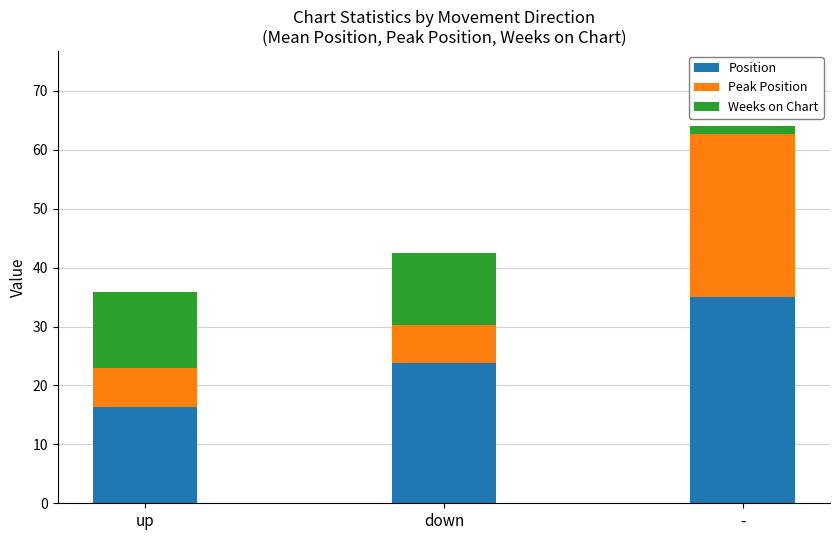

At which label is Position closest to 25?

down